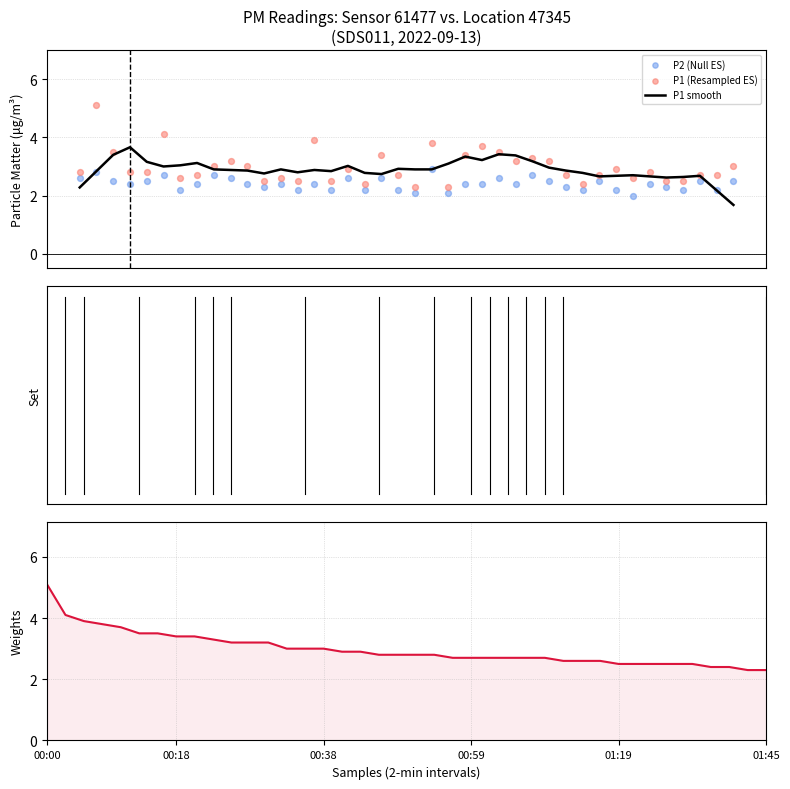

Which series has the largest total across all categories?

P1 (Resampled ES)